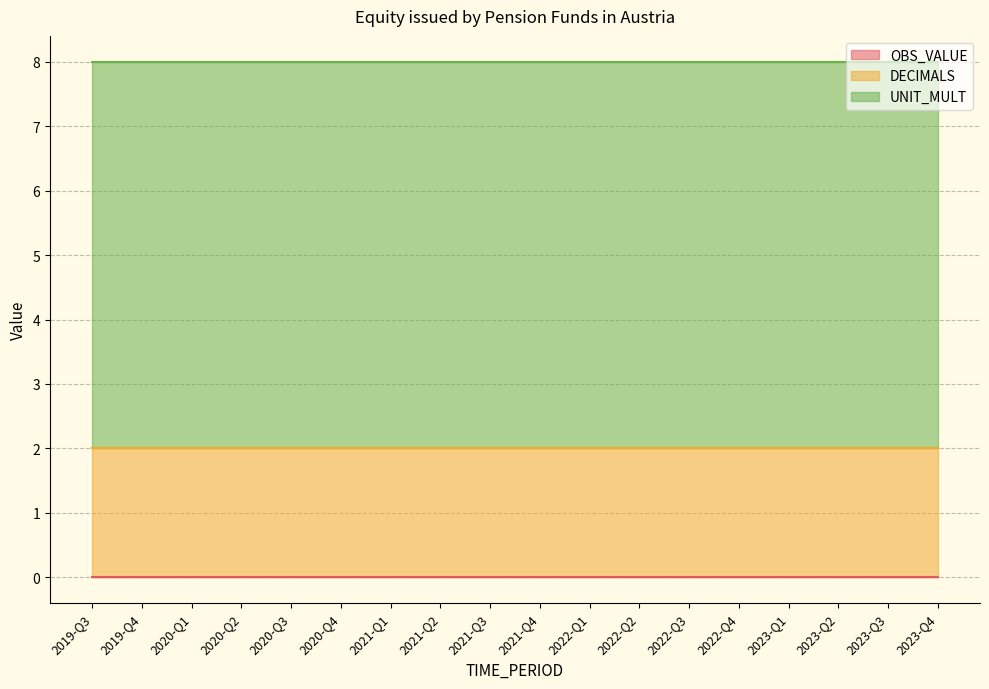

What is the maximum value for UNIT_MULT?

6